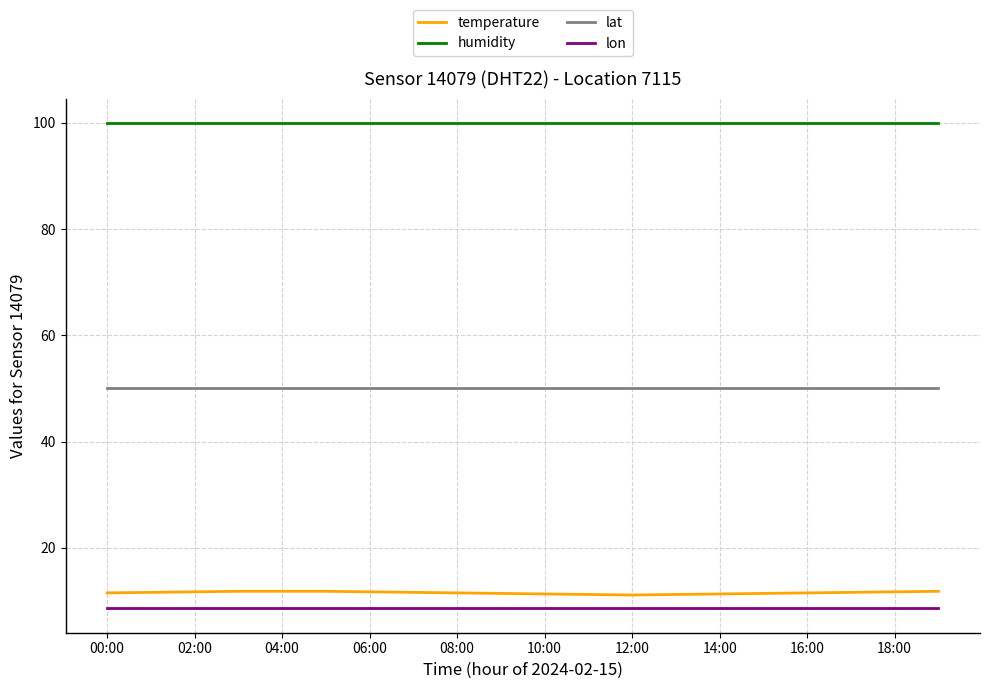

What is the lowest value of the temperature series?

11.1